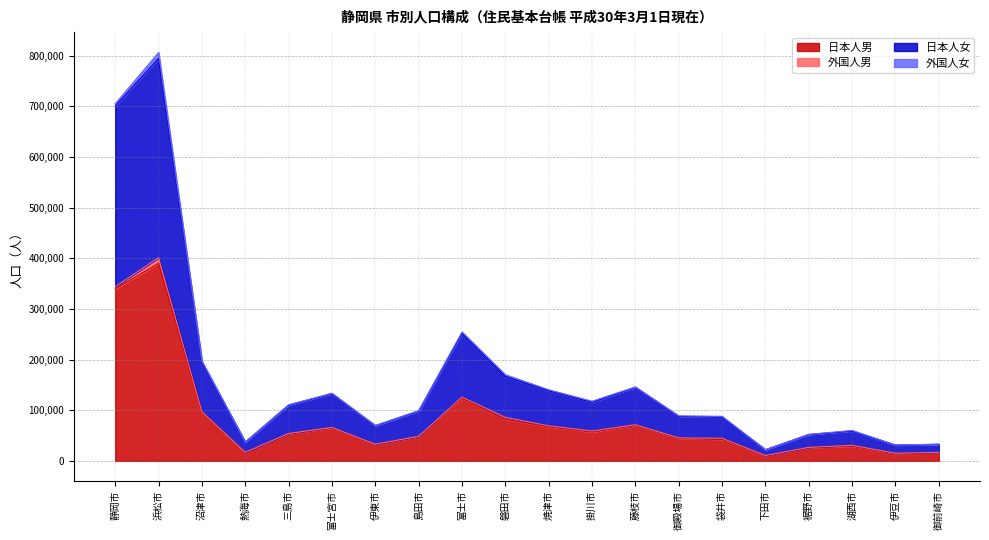

True or false: 日本人女 has a value of 37002 at 熱海市.

True